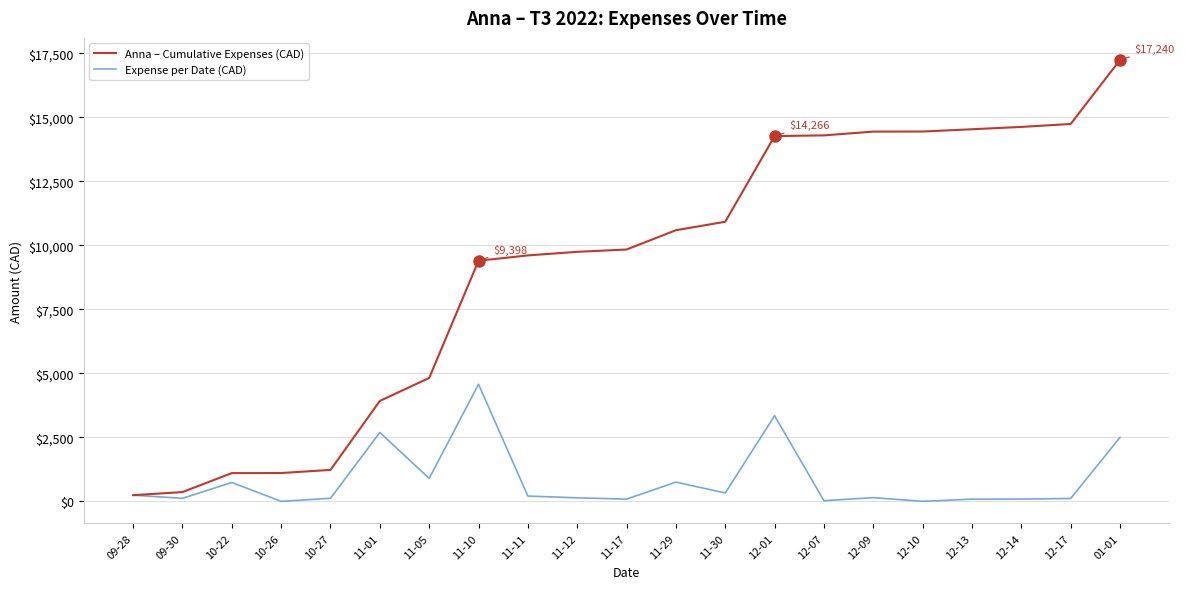

Count the number of data series in this chart.

2